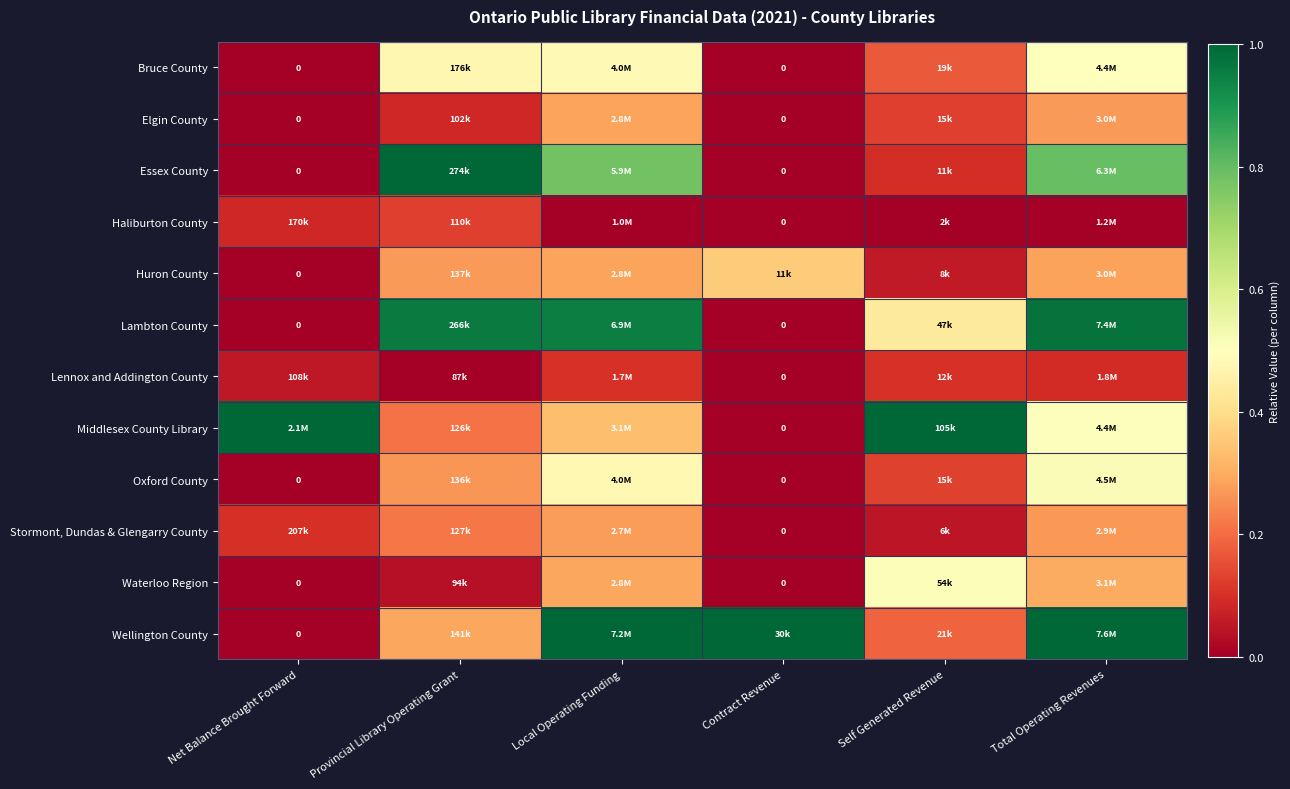

Rank the series at Self Generated Revenue from highest to lowest value.

Middlesex County Library, Waterloo Region, Lambton County, Wellington County, Bruce County, Oxford County, Elgin County, Lennox and Addington County, Essex County, Huron County, Stormont, Dundas & Glengarry County, Haliburton County